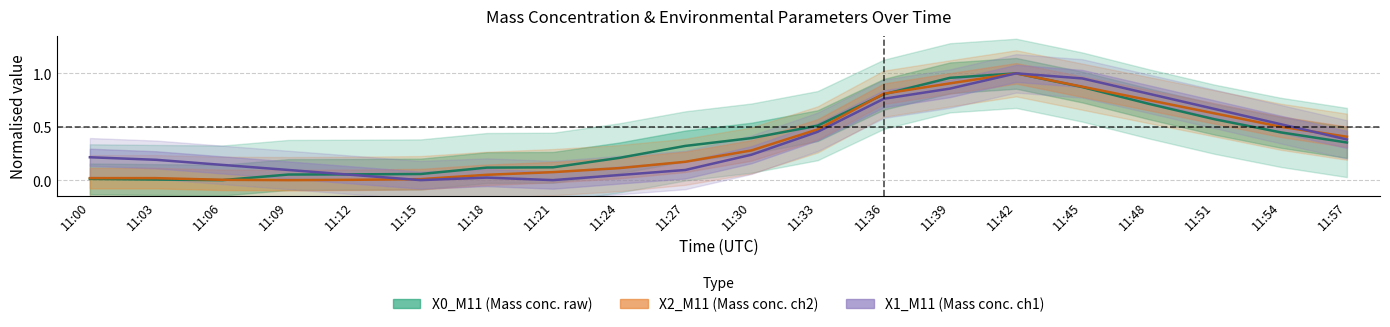

How many interior local valleys does the X1_M11 (Mass conc. ch1) series have?

2